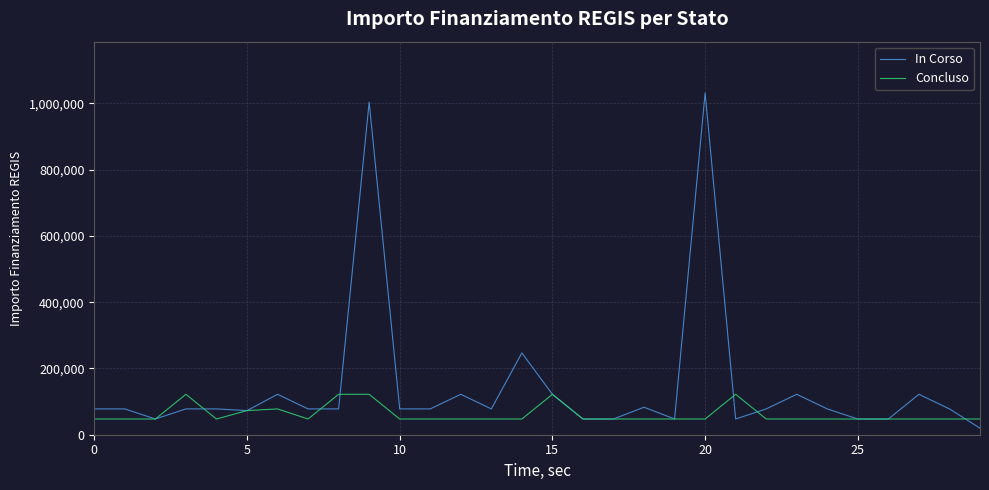

At how many categories does at least one series exceed 624691?

2